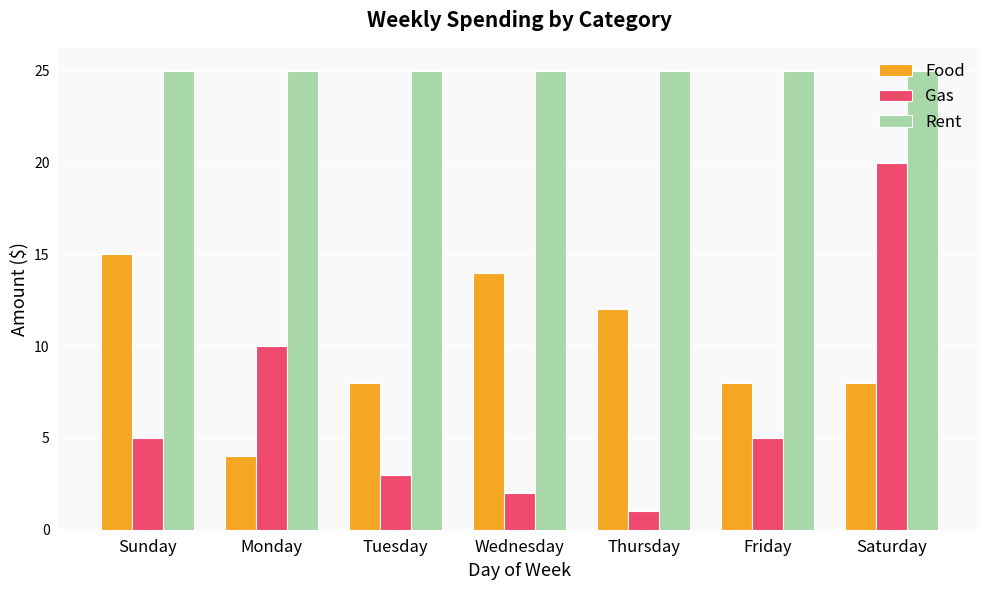

The value of Gas at Monday is 10. True or false?

True